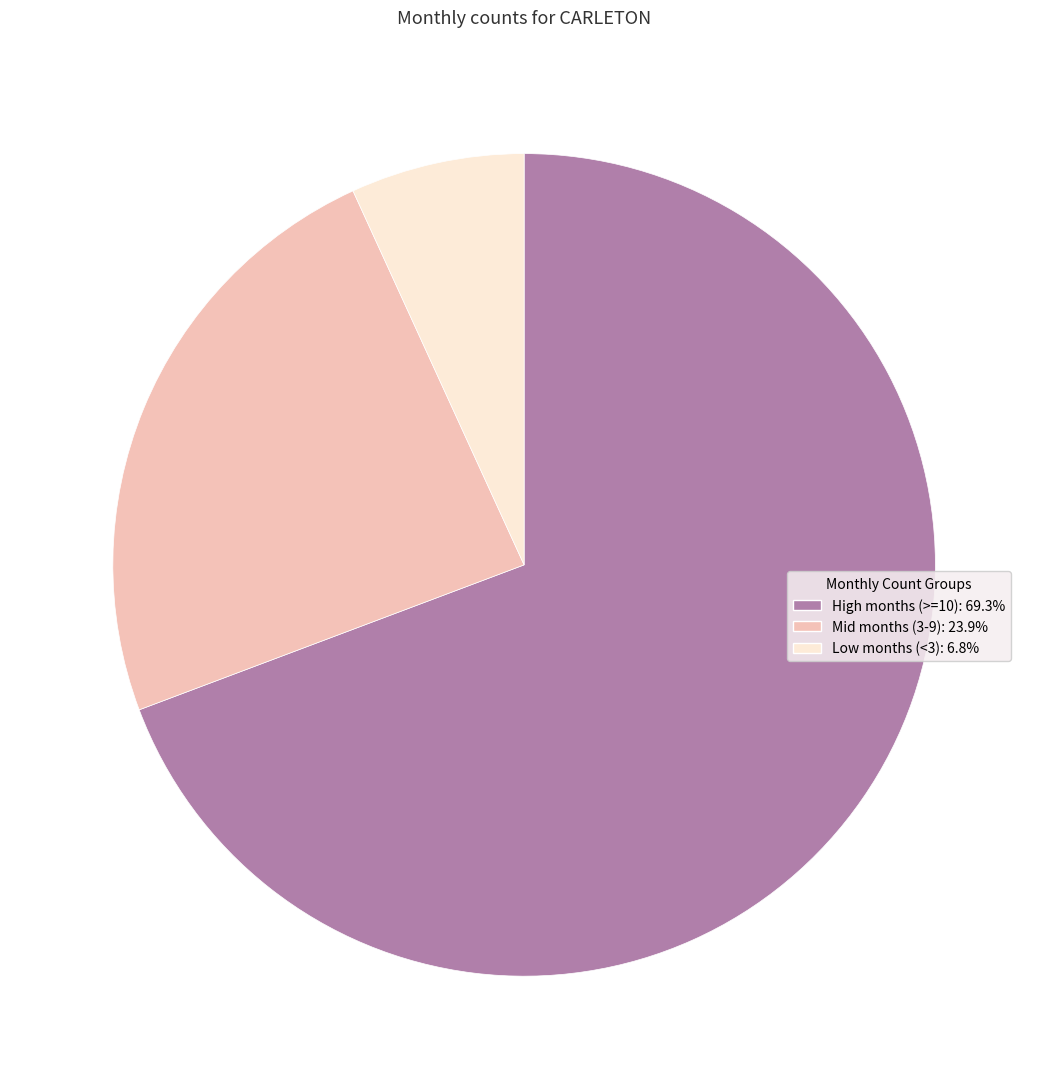

How many slices are in this pie chart?

3